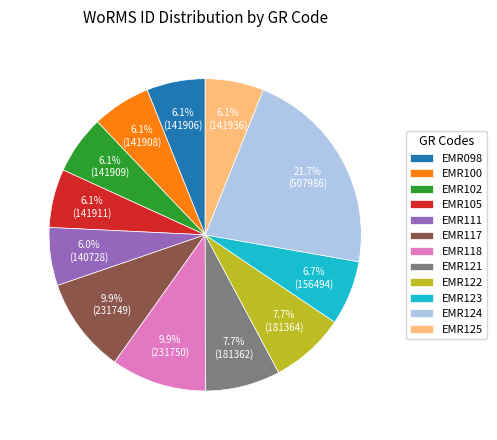

Does EMR121 account for over 50% of the chart?

No